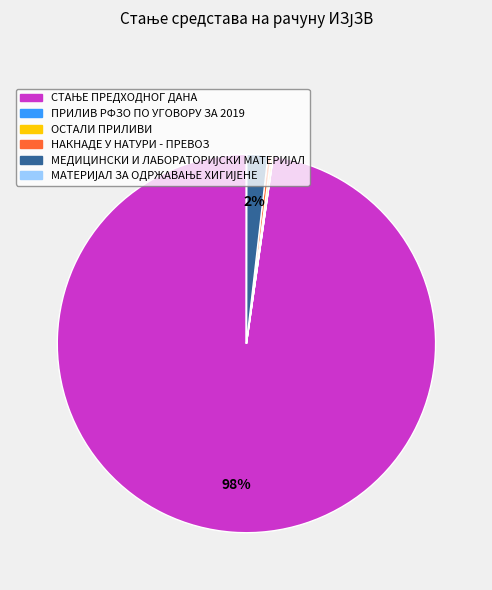

To the nearest percent, what is the difference between the largest and smallest slice percentages?

98%